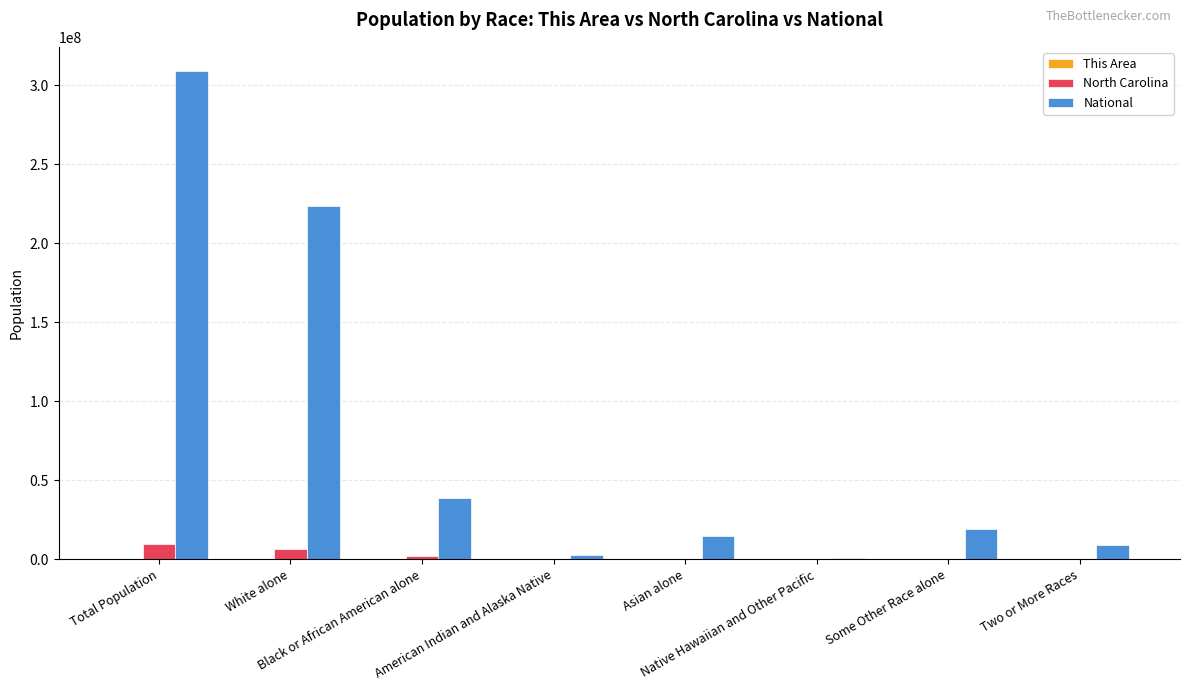

What is the maximum value shown in the chart?

308745538